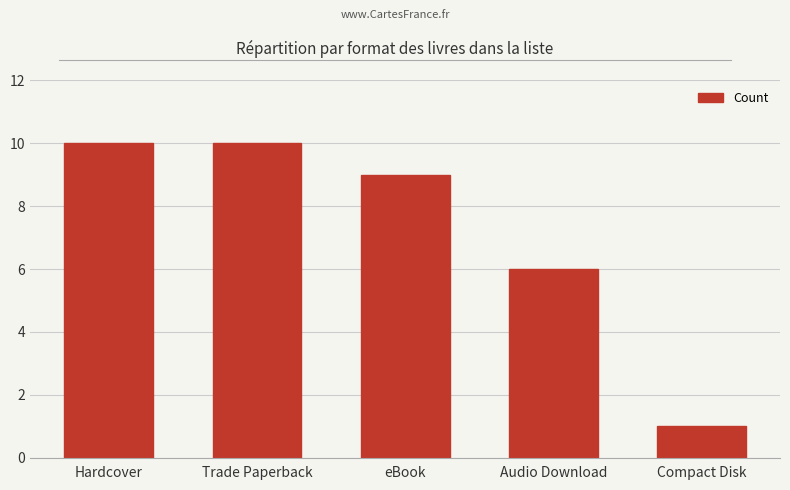

Does the chart contain any negative values?

No